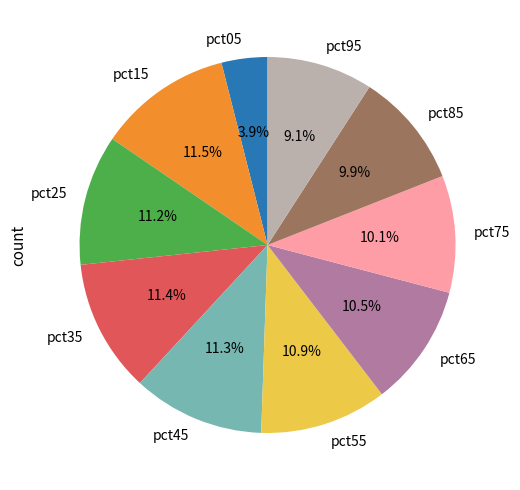

What percentage is NOT represented by pct25?

88.8%